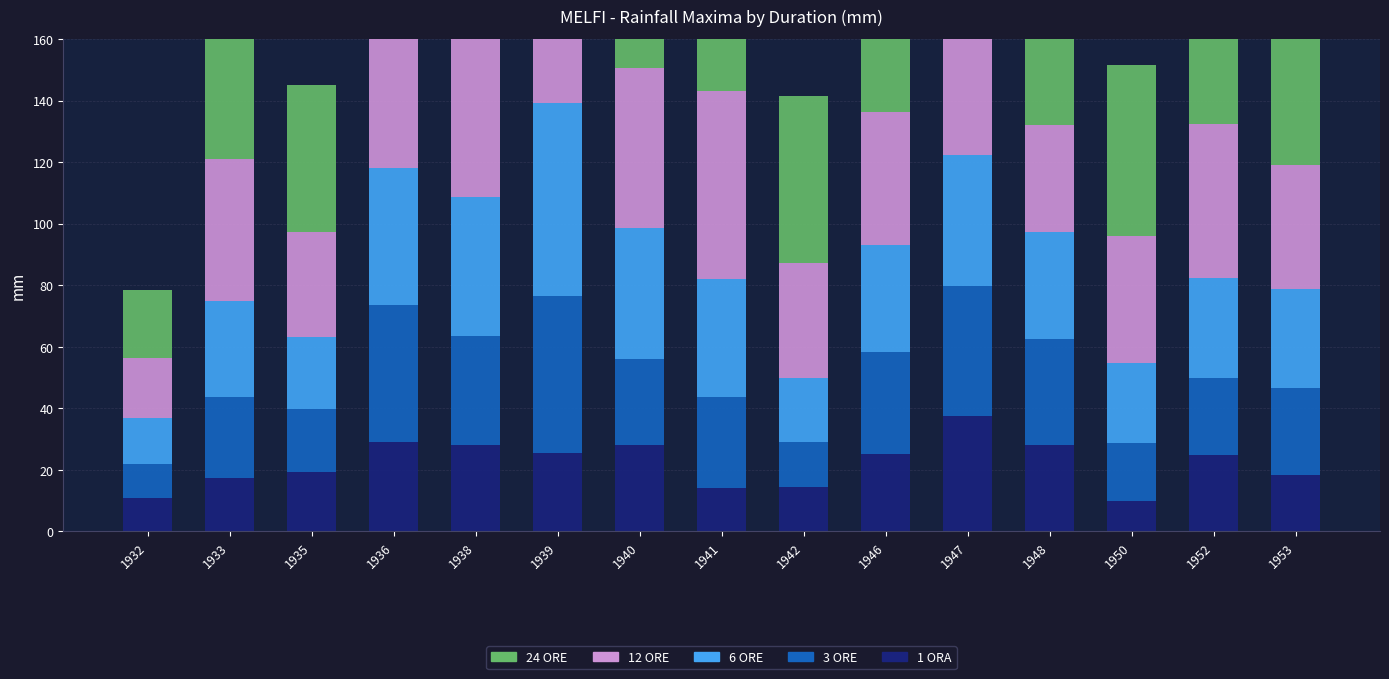

Reading left to right, transcribe all the data shown in this chart.

1 ORA: 10.8	17.4	19.4	29.0	28.2	25.4	28.0	14.0	14.6	25.2	37.4	28.0	10.0	24.8	18.4
3 ORE: 11.2	26.2	20.4	44.6	35.4	51.2	28.0	29.6	14.6	33.0	42.4	34.6	18.6	25.0	28.2
6 ORE: 15.0	31.2	23.4	44.6	45.0	62.8	42.6	38.4	20.6	35.0	42.6	34.6	26.0	32.6	32.2
12 ORE: 19.4	46.4	34.0	44.6	86.0	63.0	52.0	61.0	37.6	43.2	42.6	34.8	41.4	50.0	40.4
24 ORE: 22.2	52.0	47.8	50.8	146.0	63.0	72.8	80.8	54.0	76.8	58.0	61.6	55.6	68.8	58.0